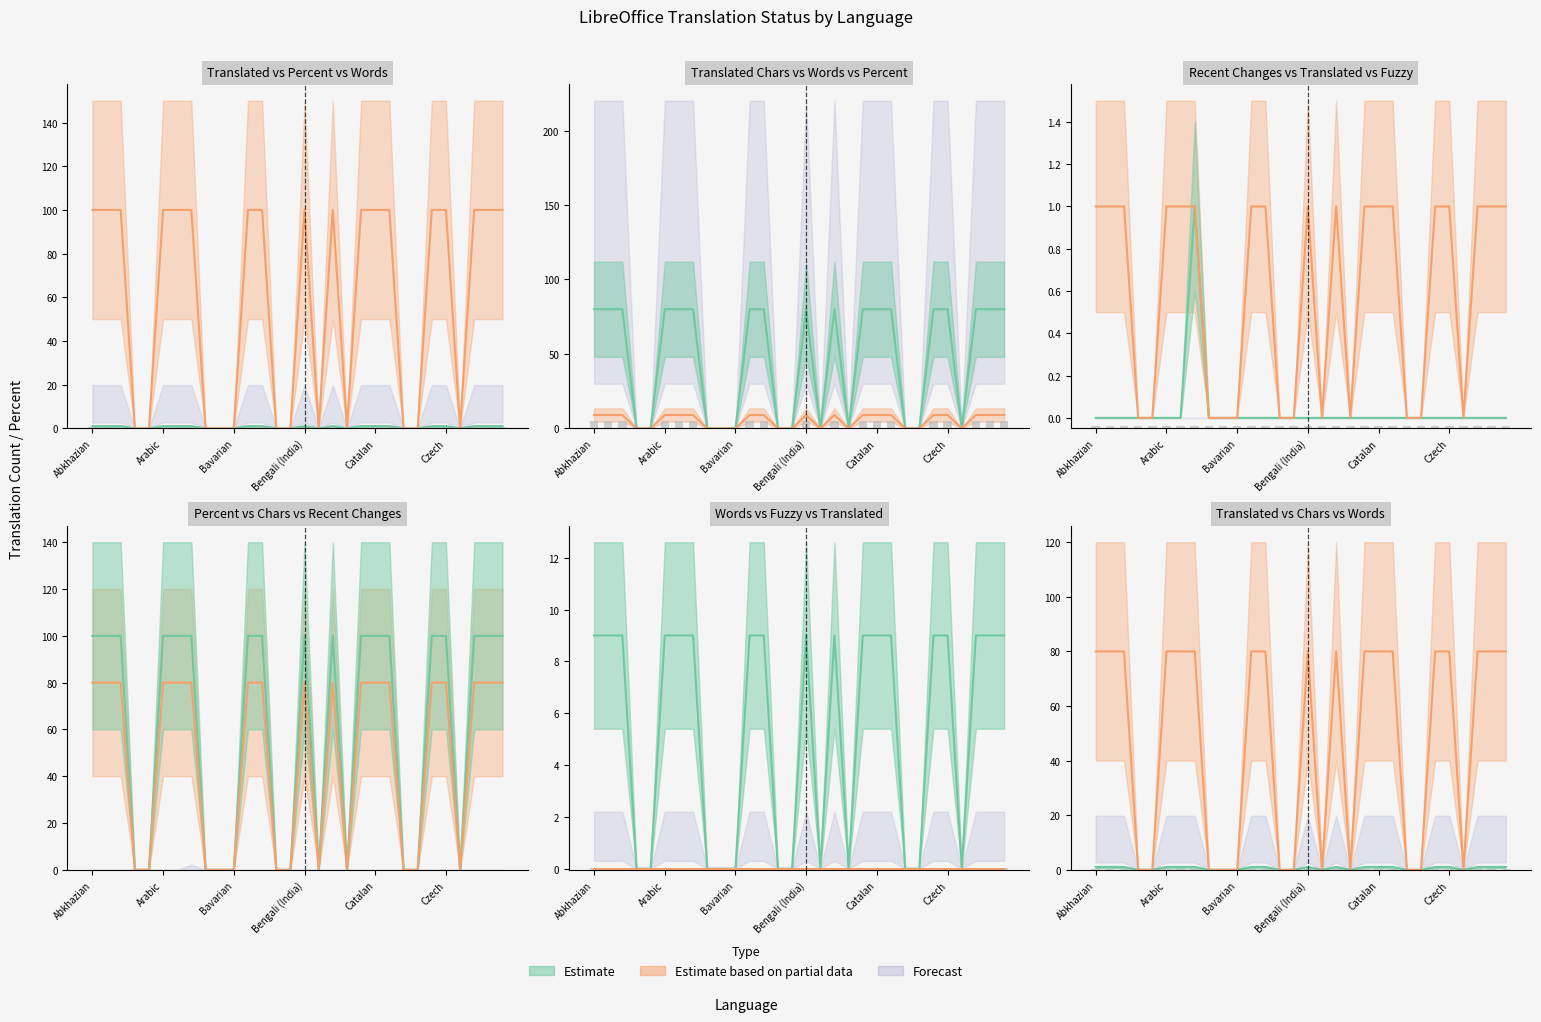

Which has a higher value, Assamese or Bengali?

Assamese